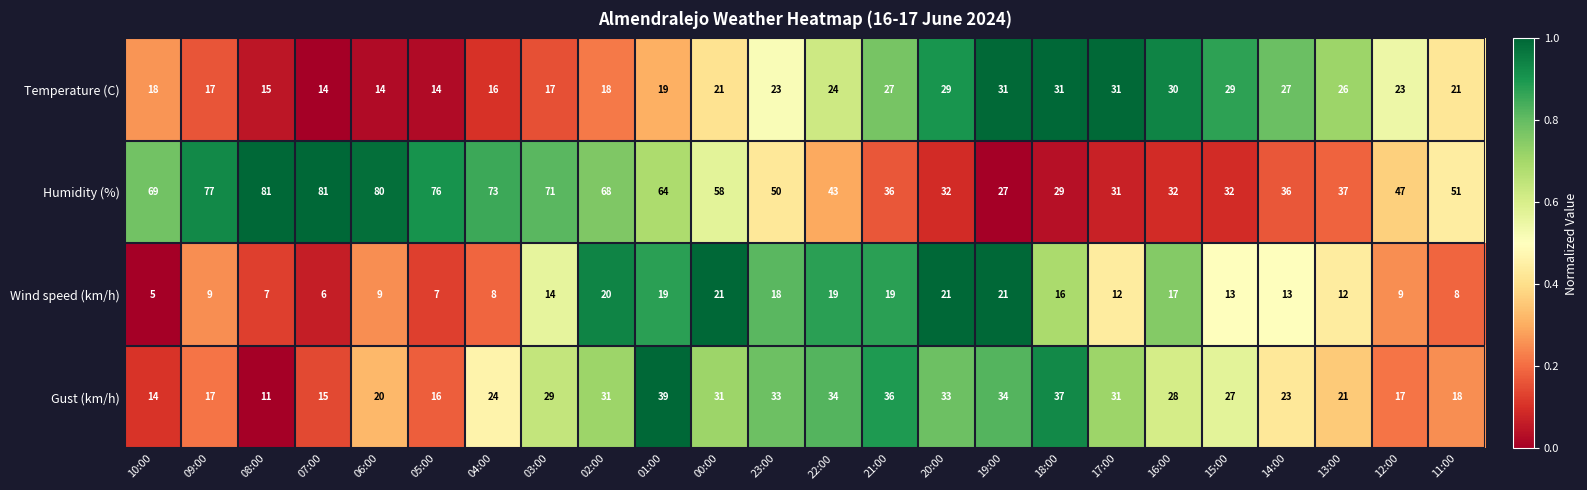

Between 10:00 and 22:00, which series saw the biggest shift?

Humidity (%)